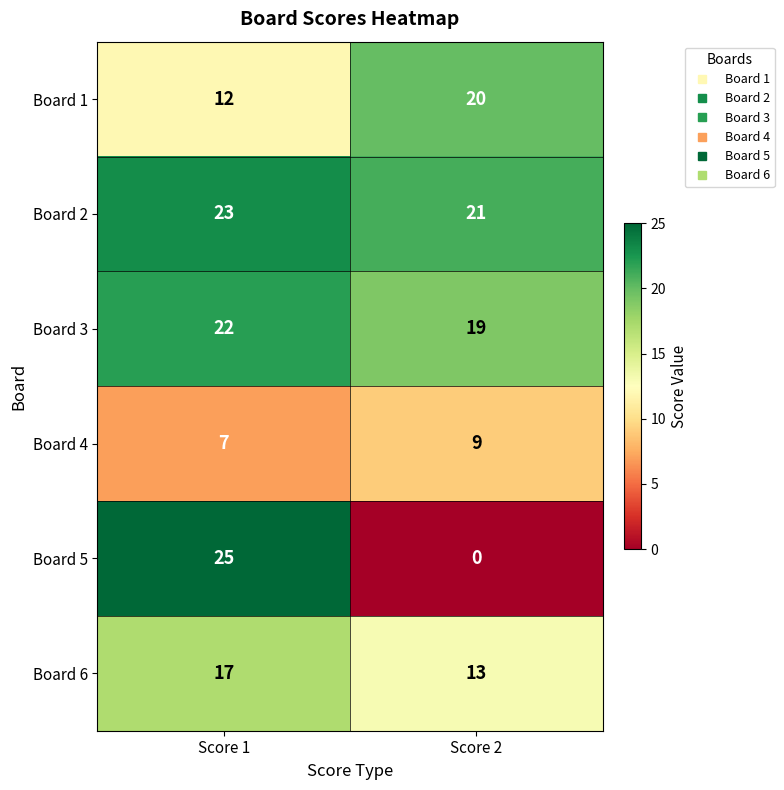

How many distinct data groups are displayed?

6